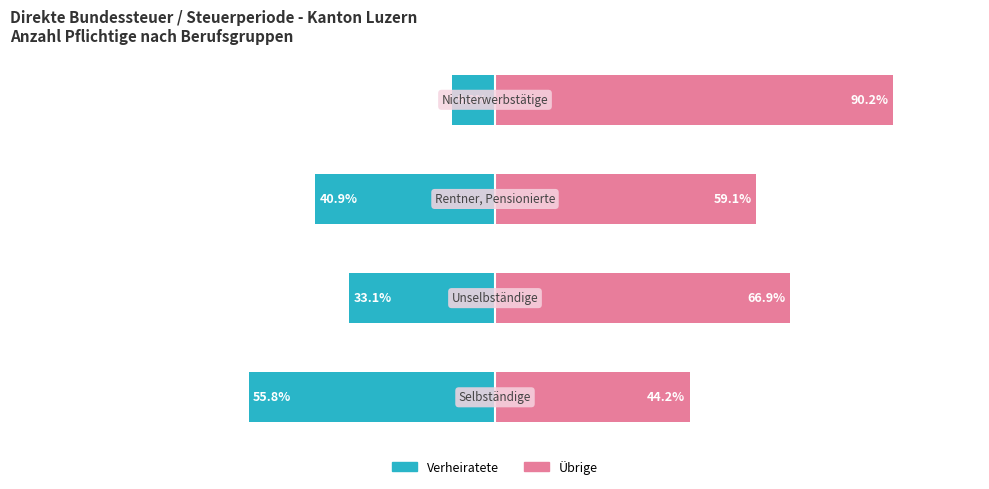

Which series changed the most between 0 and 2?

Verheiratete